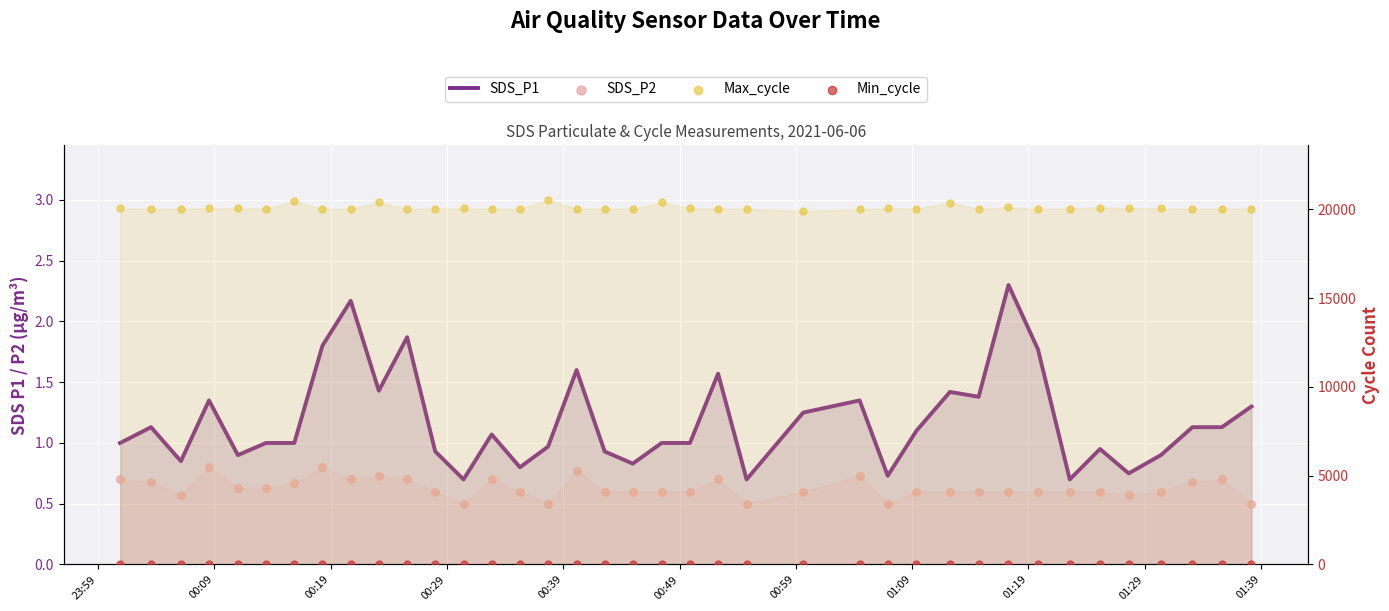

Which series has the widest spread of Y values?

Max_cycle